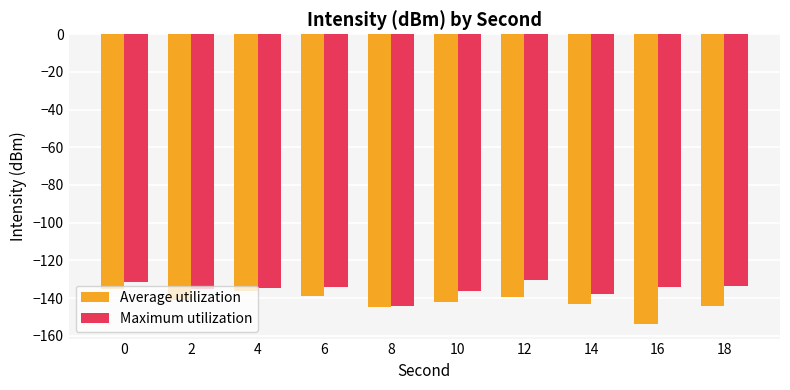

Is the value of Average utilization at 14 greater than the value of Maximum utilization at 6?

No